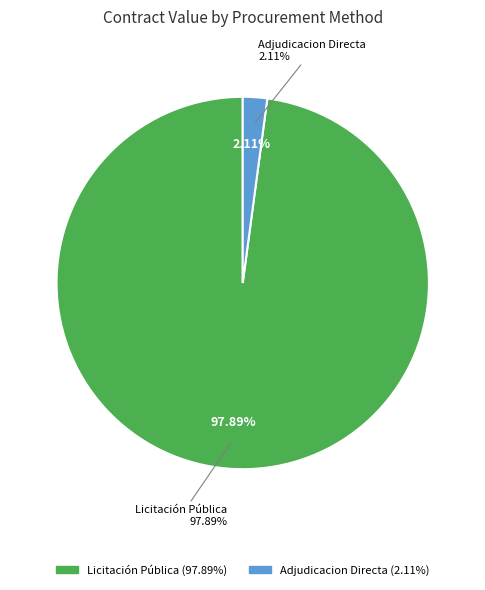

Is 16 the majority of the pie?

No